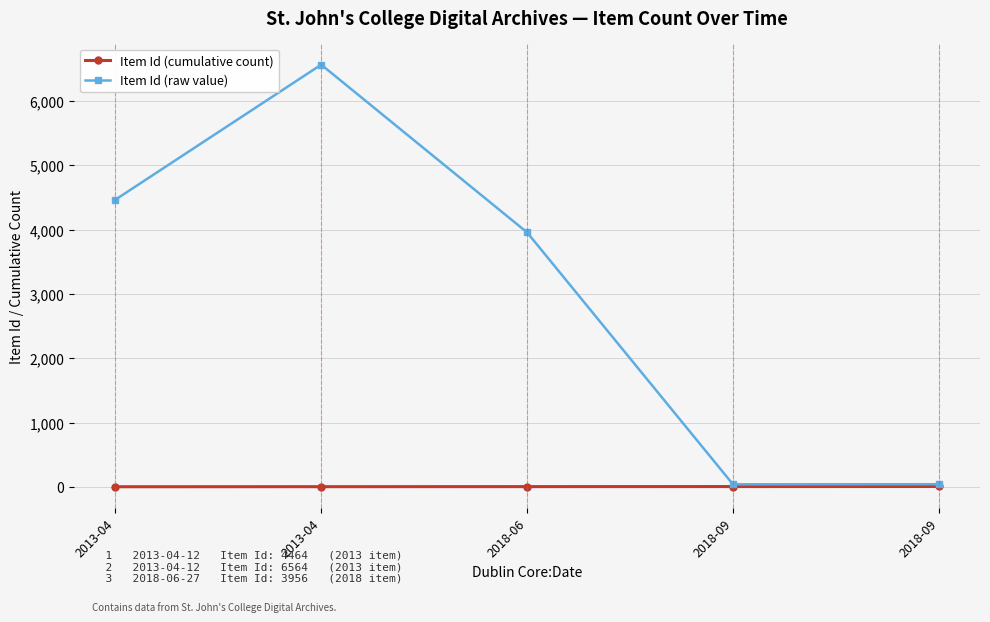

Does the chart have visible grid lines?

Yes